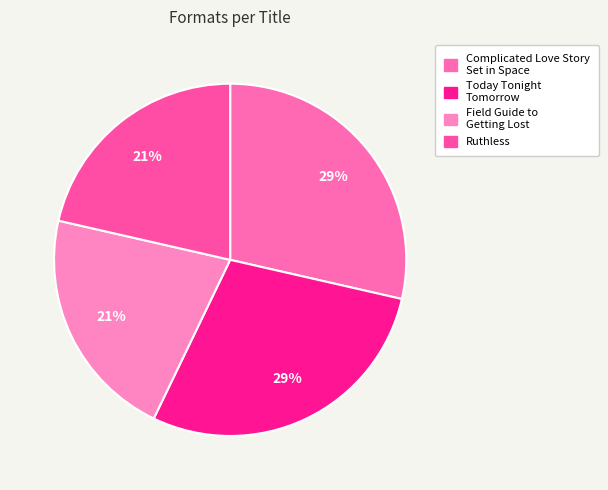

How many slices are in this pie chart?

4